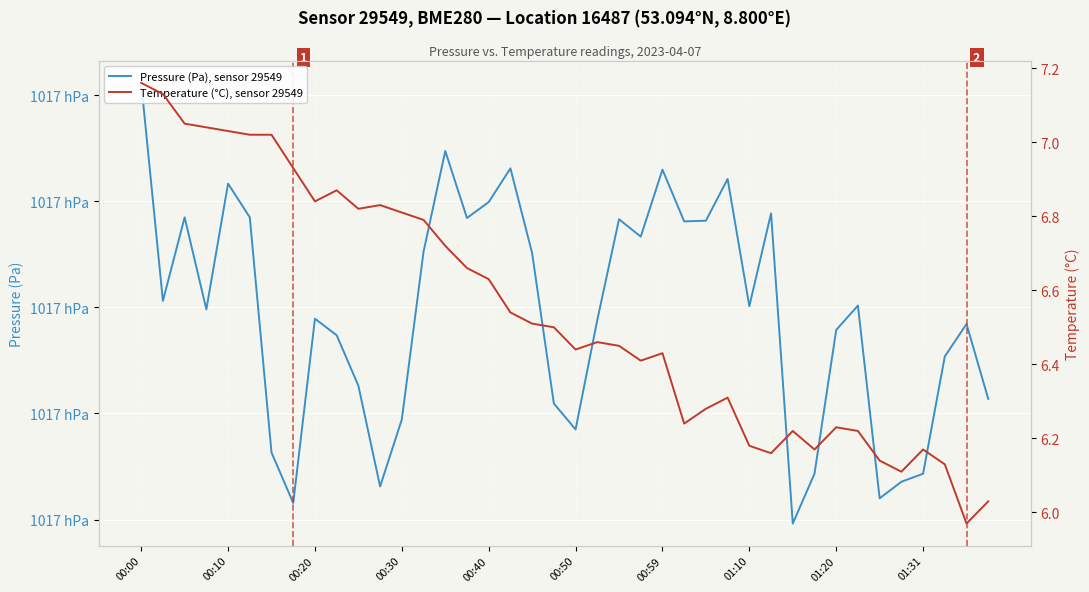

How many interior local valleys does the Pressure (Pa), sensor 29549 series have?

11